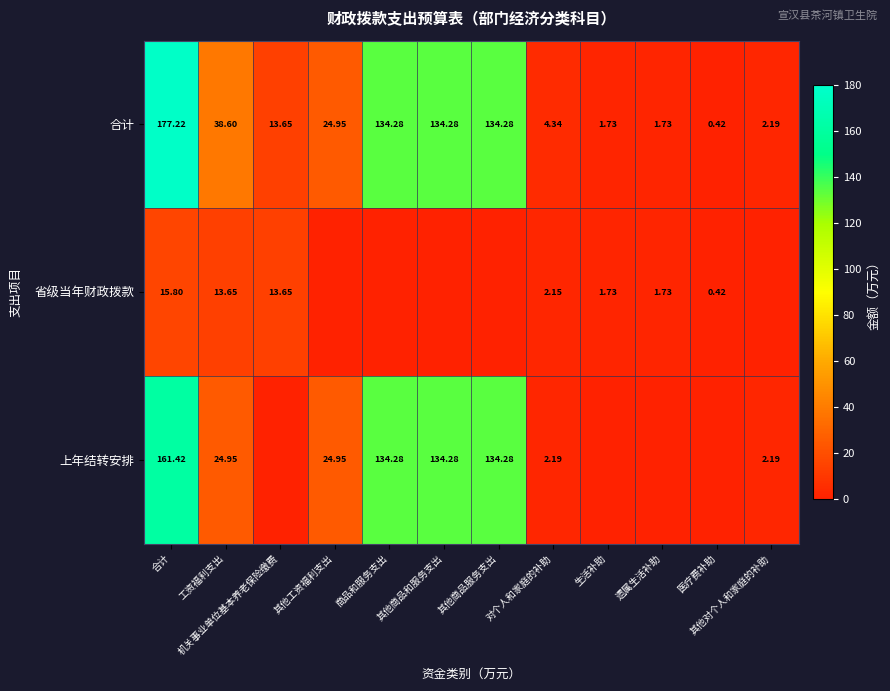

At 工资福利支出, list the series in order from smallest to largest.

省级当年财政拨款, 上年结转安排, 合计